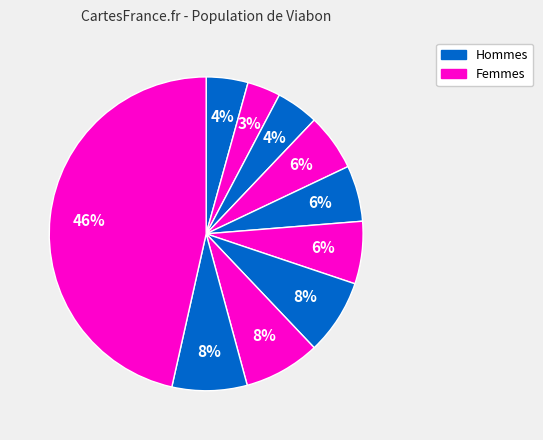

To the nearest percent, what is the average slice percentage?

10%